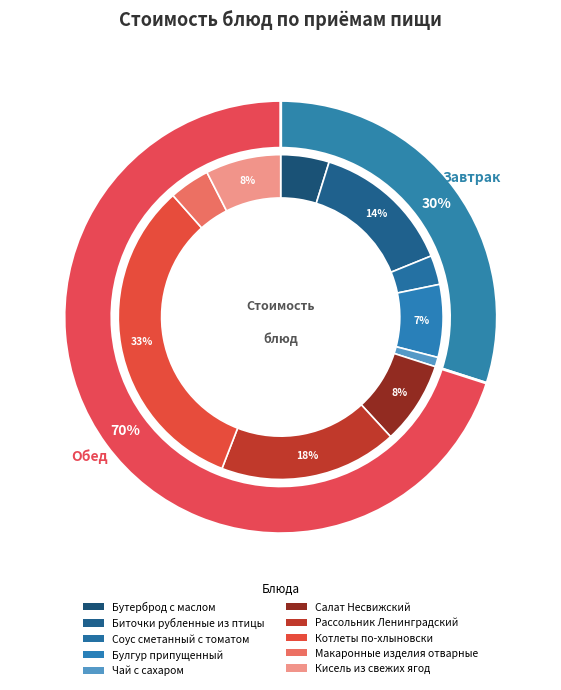

How many slices are in this pie chart?

10